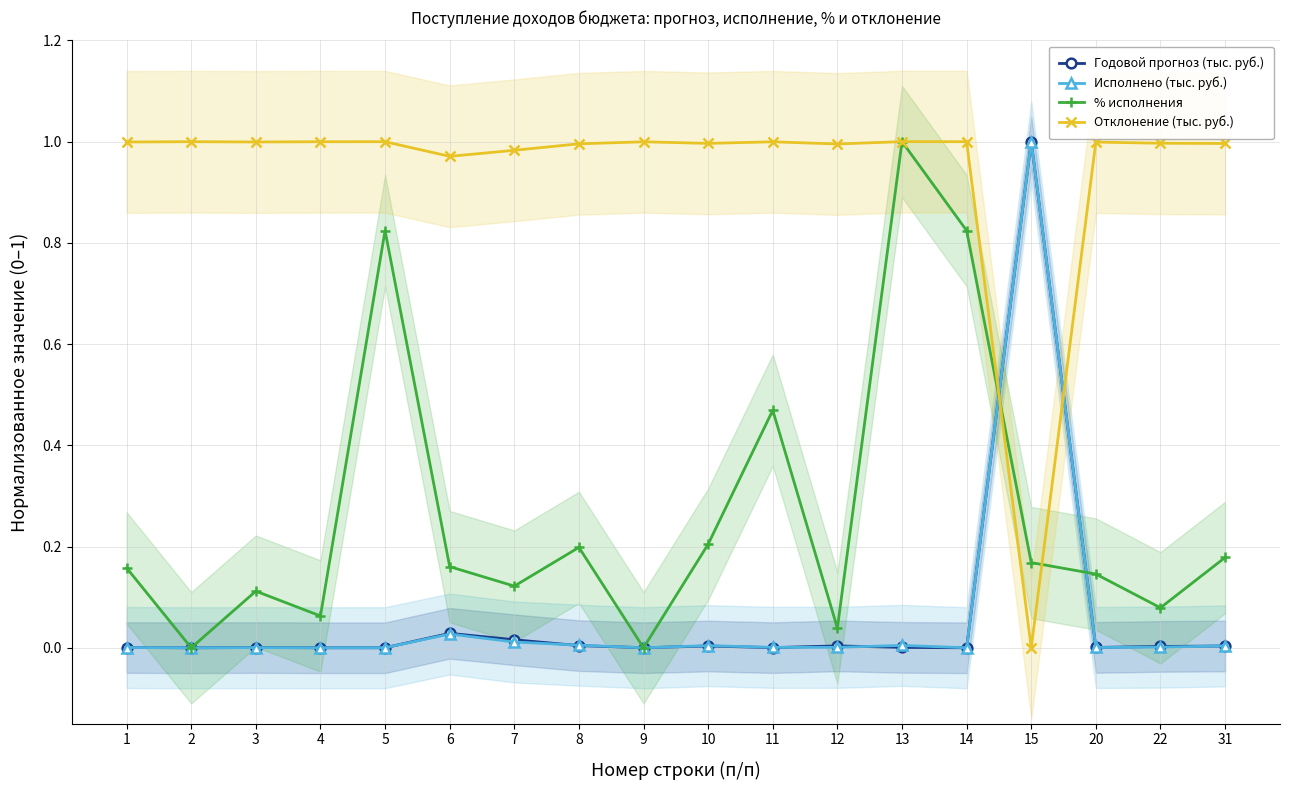

Reading left to right, list all the values displayed in this chart.

Годовой прогноз (тыс. руб.): 1=0.0	2=0.0	3=0.0	4=0.0	5=0.0	6=0.0	7=0.0	8=0.0	9=0.0	10=0.0	11=0.0	12=0.0	13=0.0	14=0.0	15=1.0	20=0.0	22=0.0	31=0.0
Исполнено (тыс. руб.): 1=0.0	2=0.0	3=0.0	4=0.0	5=0.0	6=0.0	7=0.0	8=0.0	9=0.0	10=0.0	11=0.0	12=0.0	13=0.0	14=0.0	15=1.0	20=0.0	22=0.0	31=0.0
% исполнения: 1=0.2	2=0.0	3=0.1	4=0.1	5=0.8	6=0.2	7=0.1	8=0.2	9=0.0	10=0.2	11=0.5	12=0.0	13=1.0	14=0.8	15=0.2	20=0.1	22=0.1	31=0.2
Отклонение (тыс. руб.): 1=1.0	2=1.0	3=1.0	4=1.0	5=1.0	6=1.0	7=1.0	8=1.0	9=1.0	10=1.0	11=1.0	12=1.0	13=1.0	14=1.0	15=0.0	20=1.0	22=1.0	31=1.0